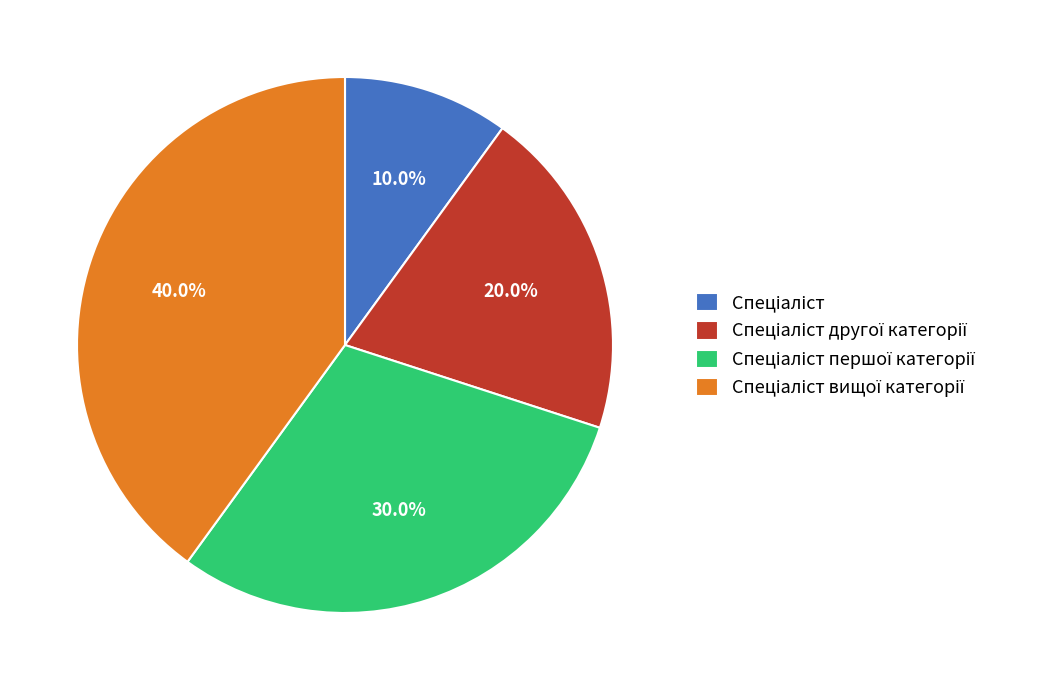

Is there any slice that represents more than half of the pie?

No